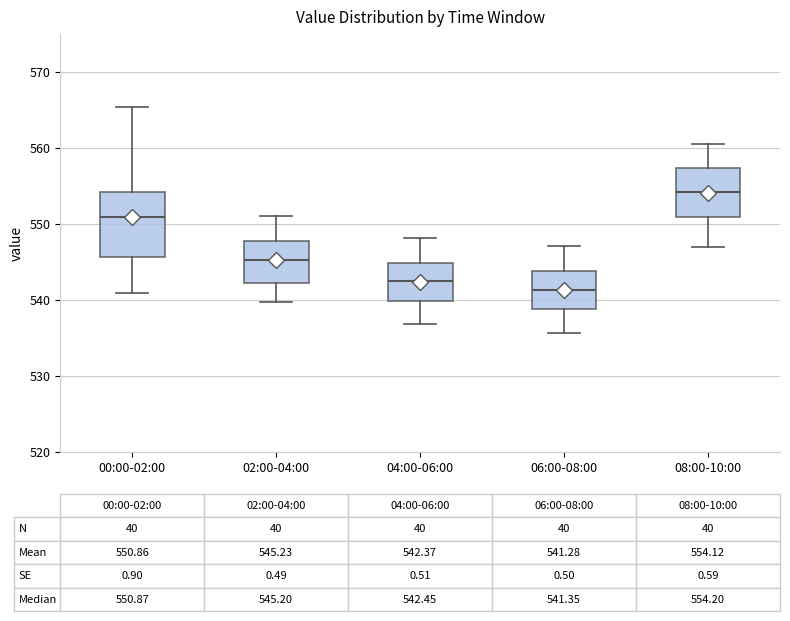

Comparing the boxes themselves (not the whiskers), which one is the tallest?

00:00-02:00